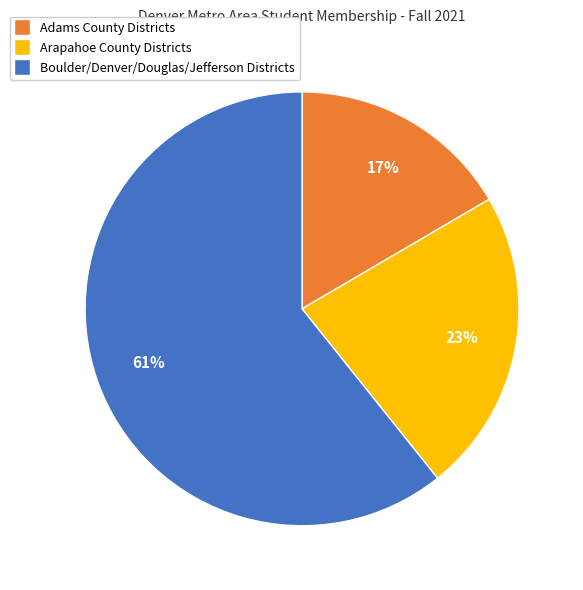

Count the number of slices in the pie.

3